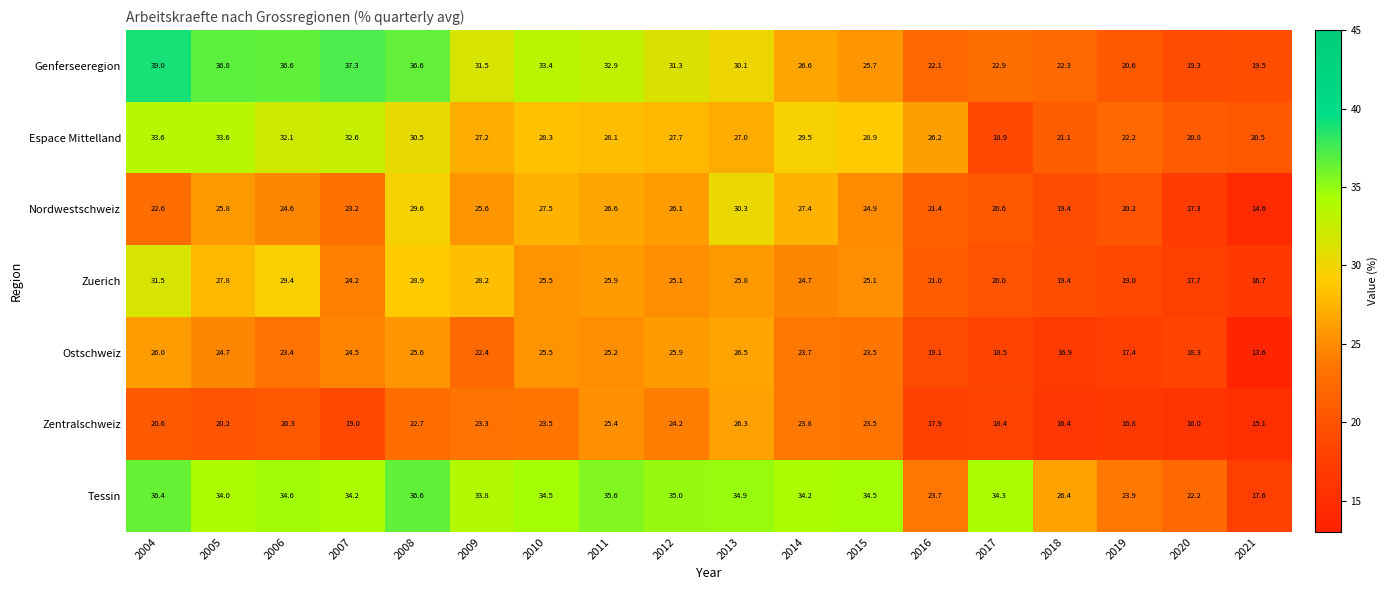

What is the maximum value shown in the chart?

39.0